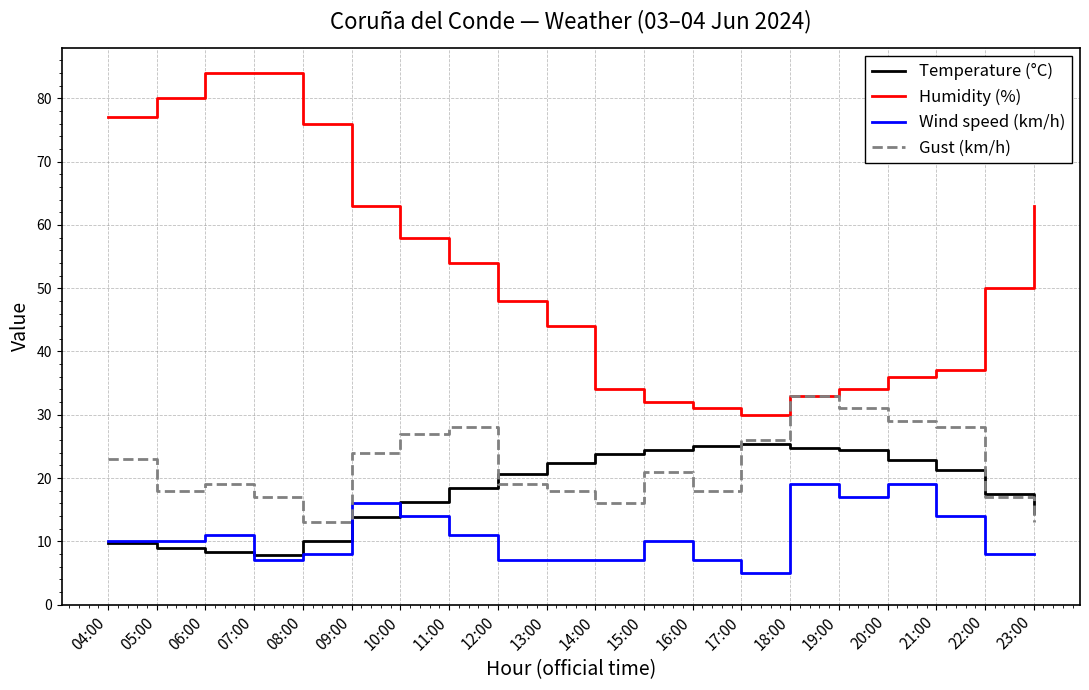

True or false: Humidity (%) and Wind speed (km/h) intersect in this chart.

False